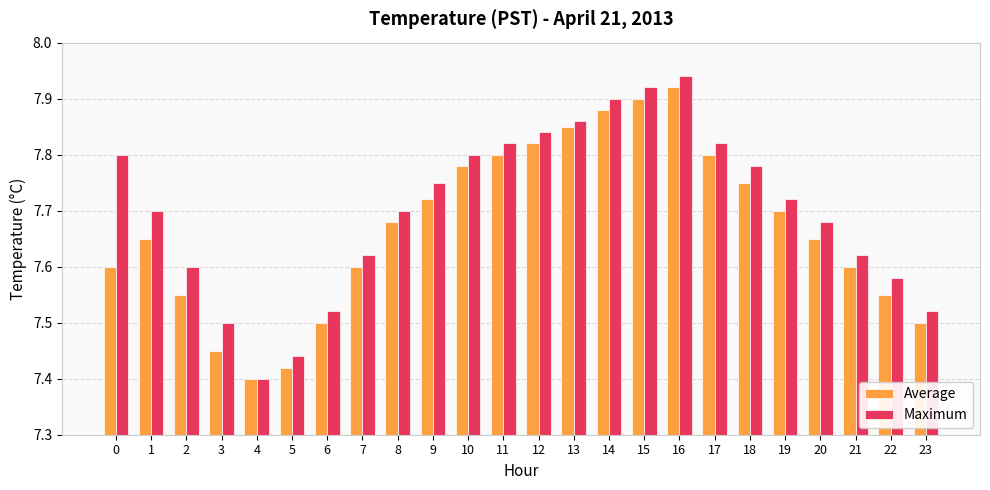

At which category does the chart reach its peak across all series?

16